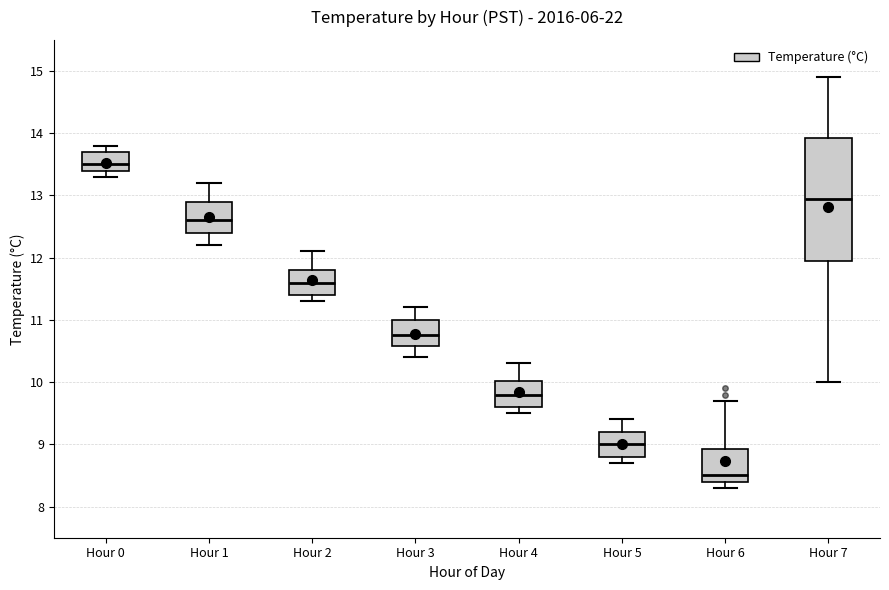

Where does the upper whisker of the box for Hour 1 end on the y-axis? The values are not printed on the chart, so give them approximately, as read against the axis.

13.2